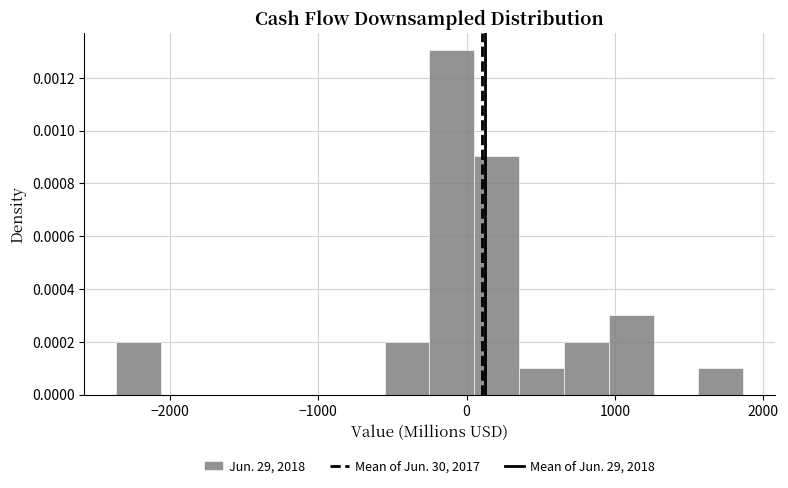

Read against the x-axis, roughly where is the centre of the tallest bar?

-100